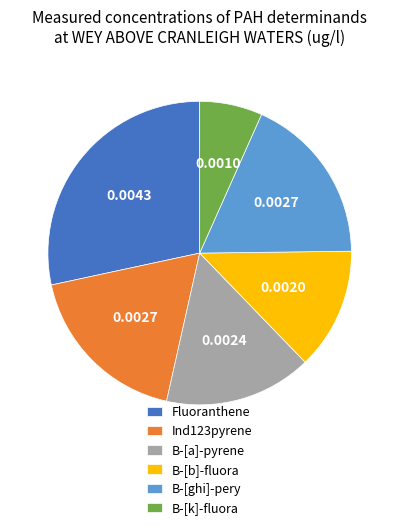

Do B-[ghi]-pery and Ind123pyrene together represent more than half of the pie?

No